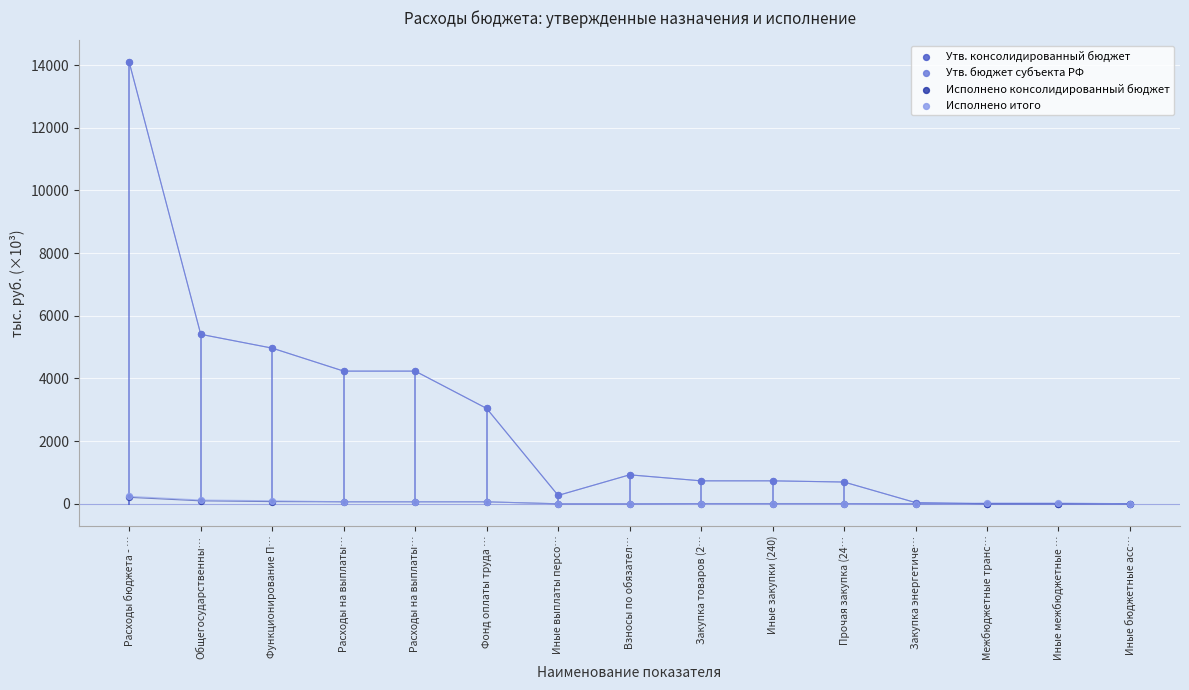

Which series has the largest Y range (max minus min)?

Утв. консолидированный бюджет